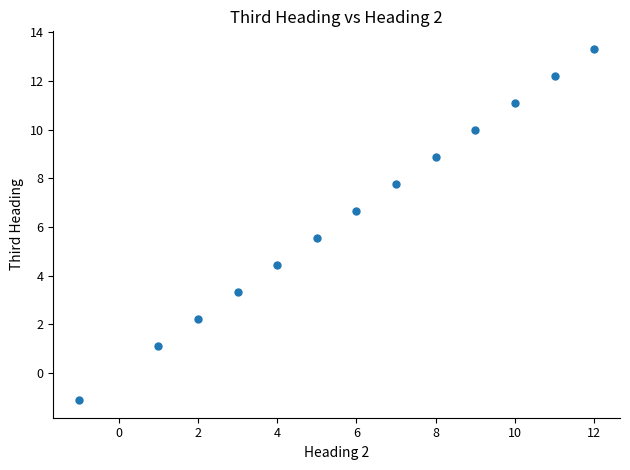

What is the range of X values (max minus min)?

13.0